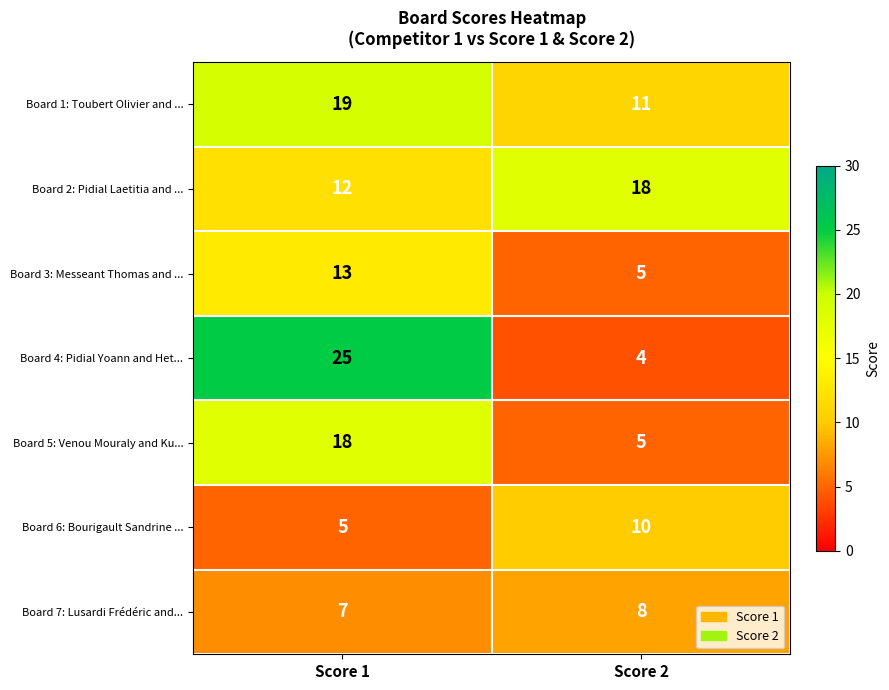

Is it true that Board 2: Pidial Laetitia and ... equals 18 at Score 2?

True